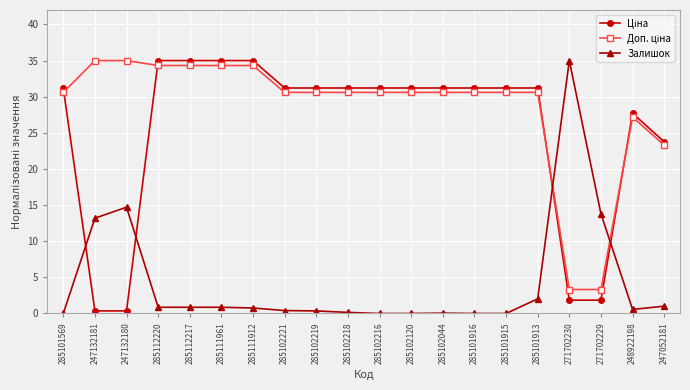

The value of Залишок at 285112217 is 0.9. True or false?

True